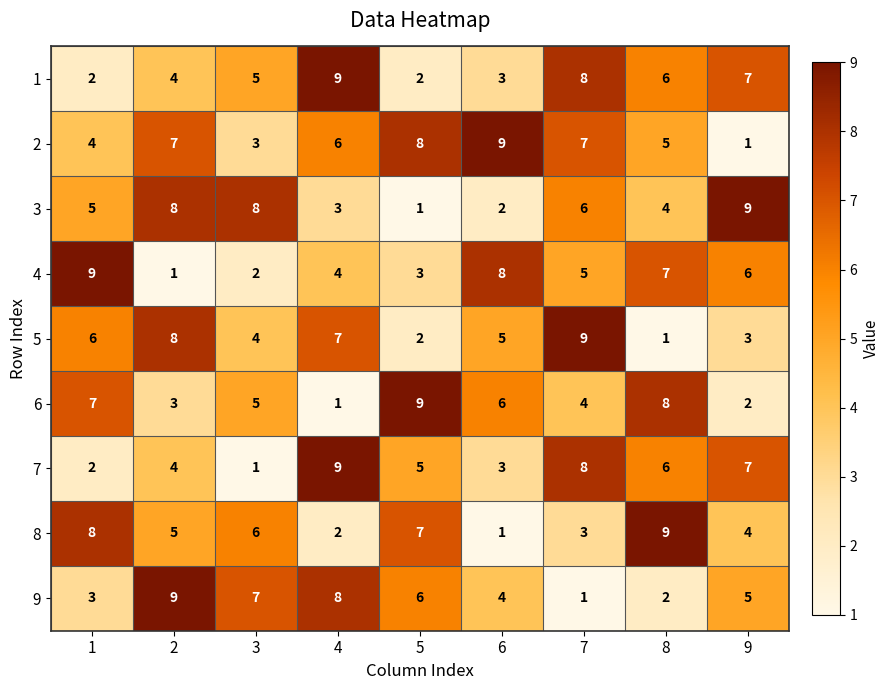

The value of 8 at 5 is 1. True or false?

False